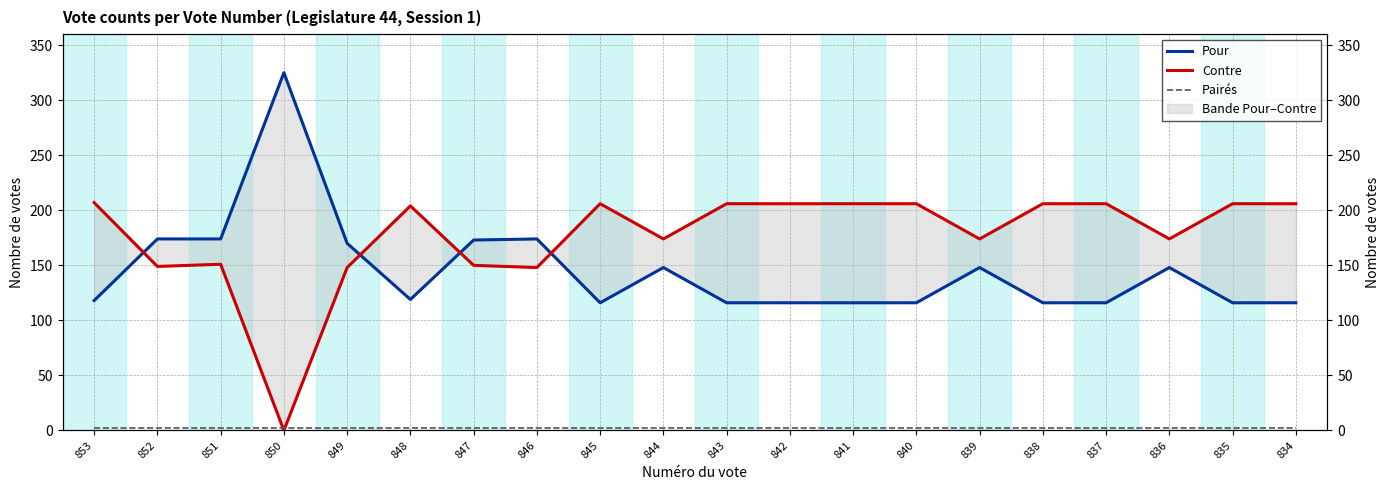

Where does the Pour series first go above 119?

852